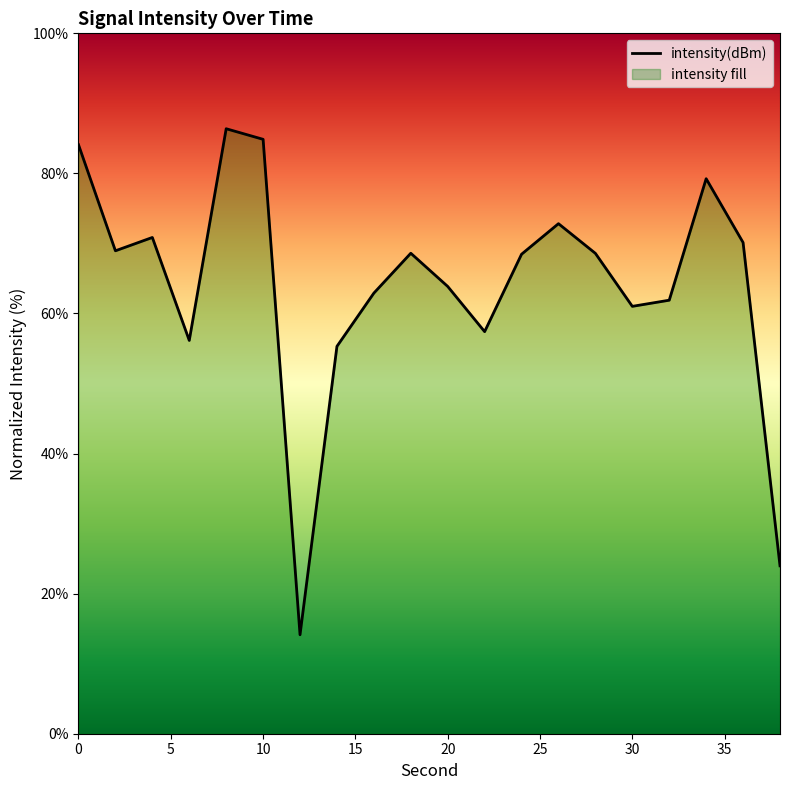

Approximately how many times larger is the value at 4 compared to 38?

3.0